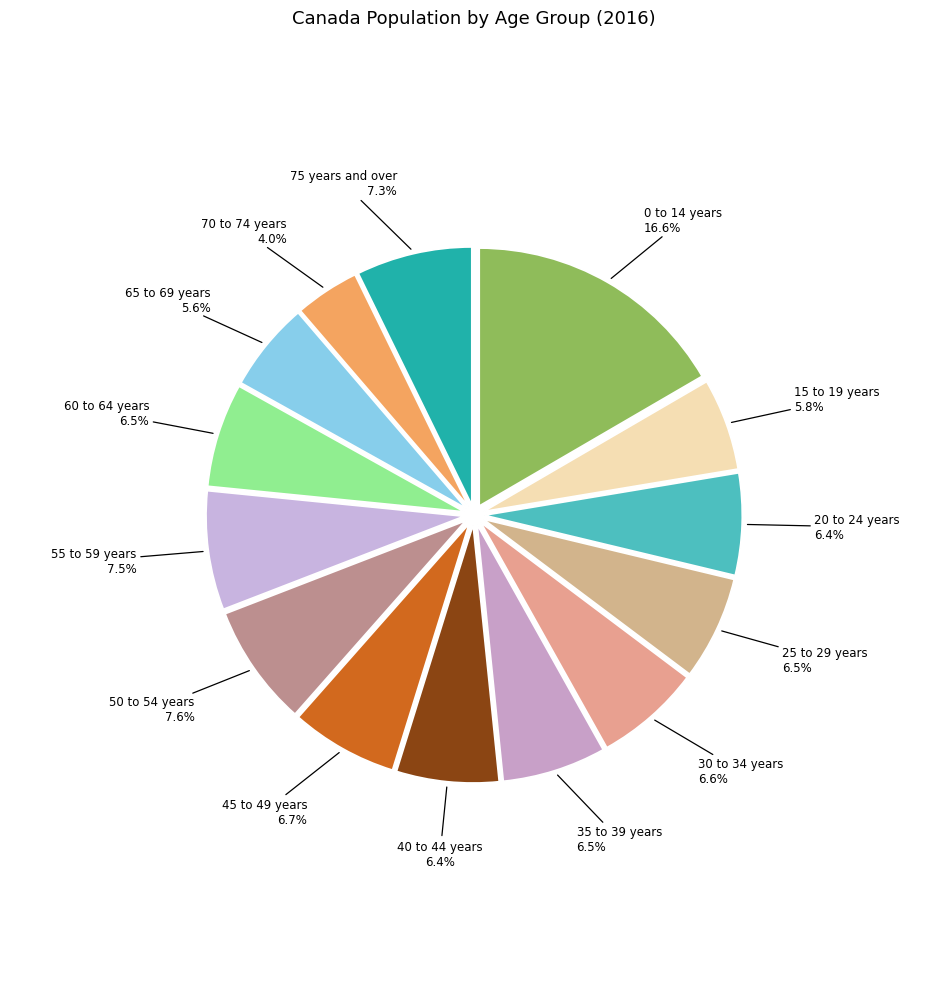

Combined, do 0 to 14 years and 40 to 44 years account for over 50%?

No